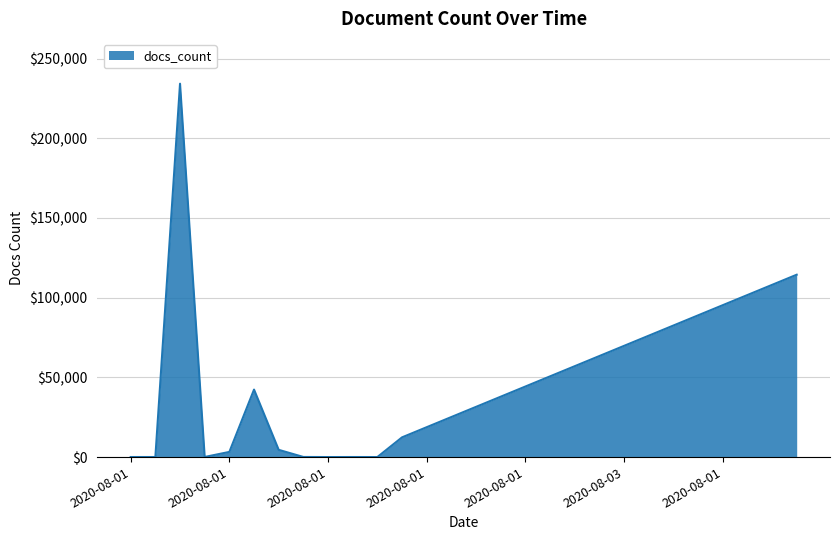

What is the difference between the maximum and minimum values?

234209.0